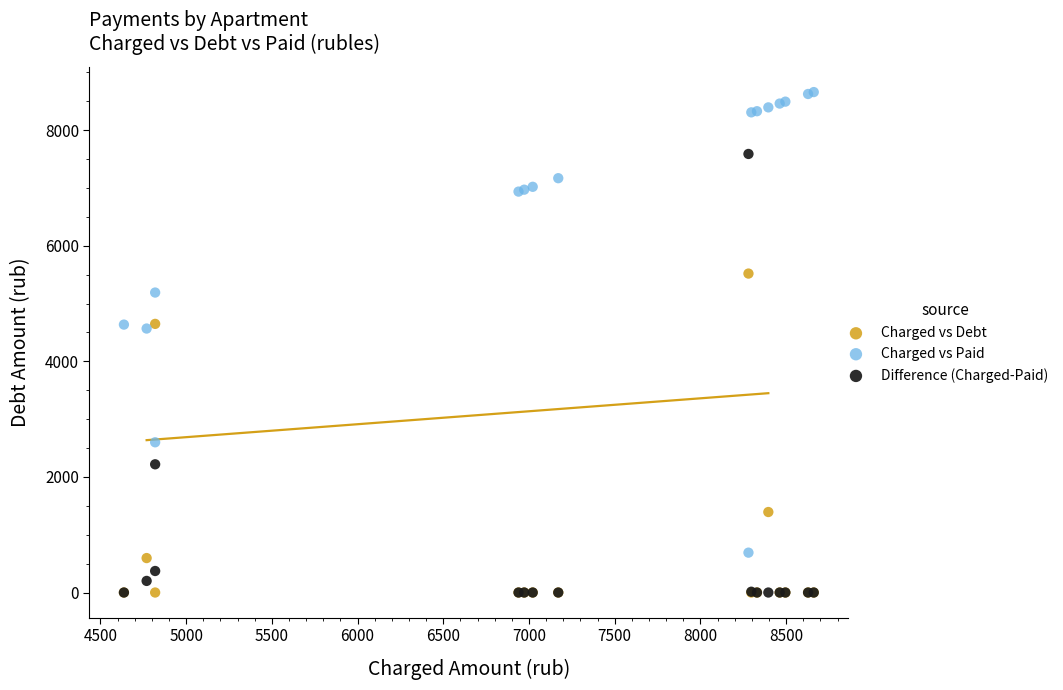

In the Charged vs Debt series, what Y value is closest to 2760?

1393.1